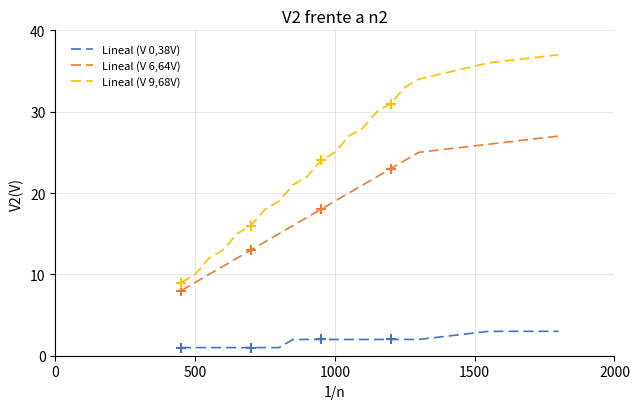

What are all the series names shown in the legend?

Lineal (V 0,38V), Lineal (V 6,64V), Lineal (V 9,68V)